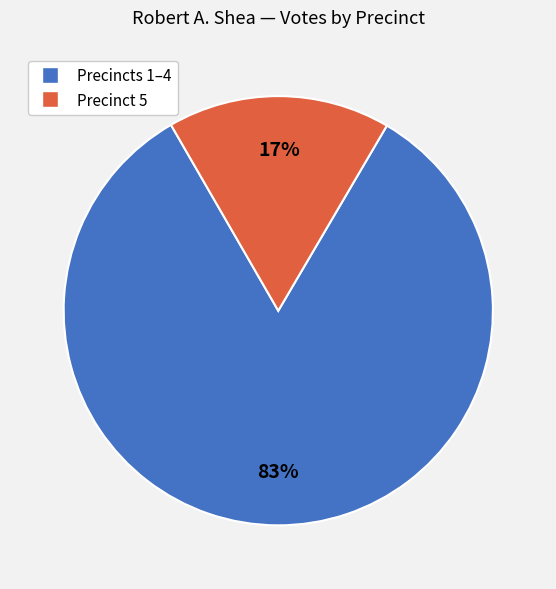

To the nearest percent, what is the difference between the largest and smallest slice percentages?

66%